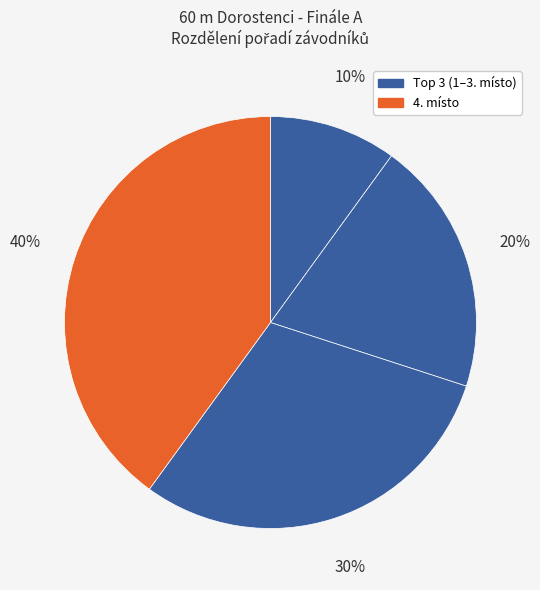

How many segments does this pie chart have?

4